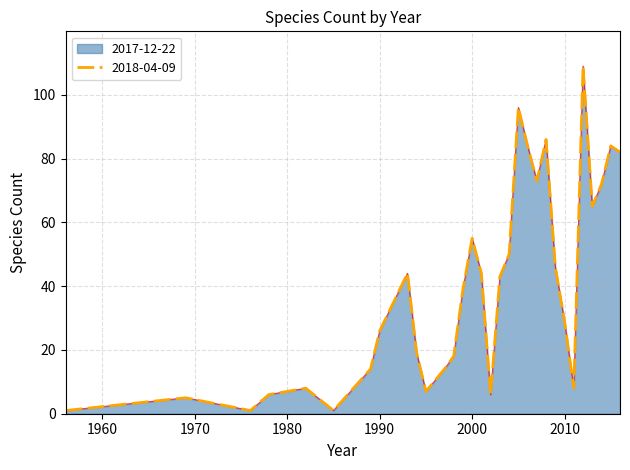

What is the sum of the 2018-04-09 values at 1956 and 1993?

45